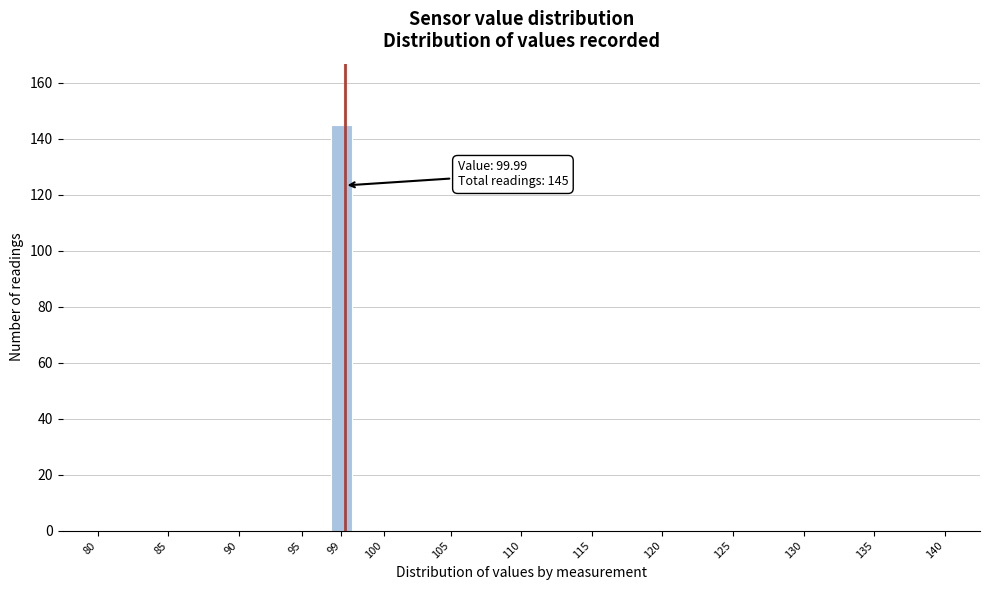

Reading right to left, list all the values displayed in this chart.

140=0	135=0	130=0	125=0	120=0	115=0	110=0	105=0	100=0	99=145	95=0	90=0	85=0	80=0